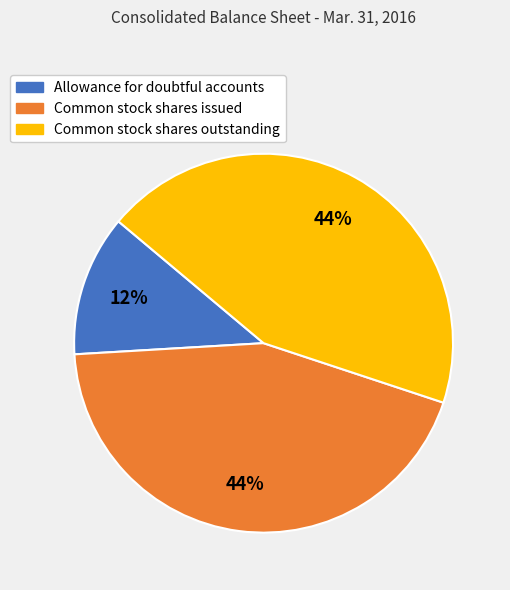

Which has a higher value, Allowance for doubtful accounts or Common stock shares issued?

Common stock shares issued